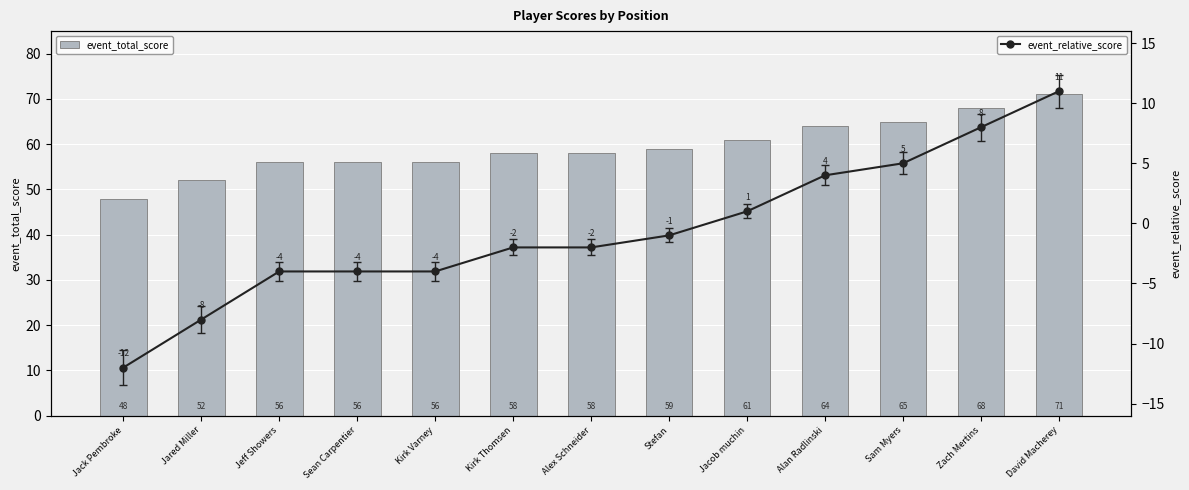

What is the difference between the highest and lowest values at Alan Radlinski?

60